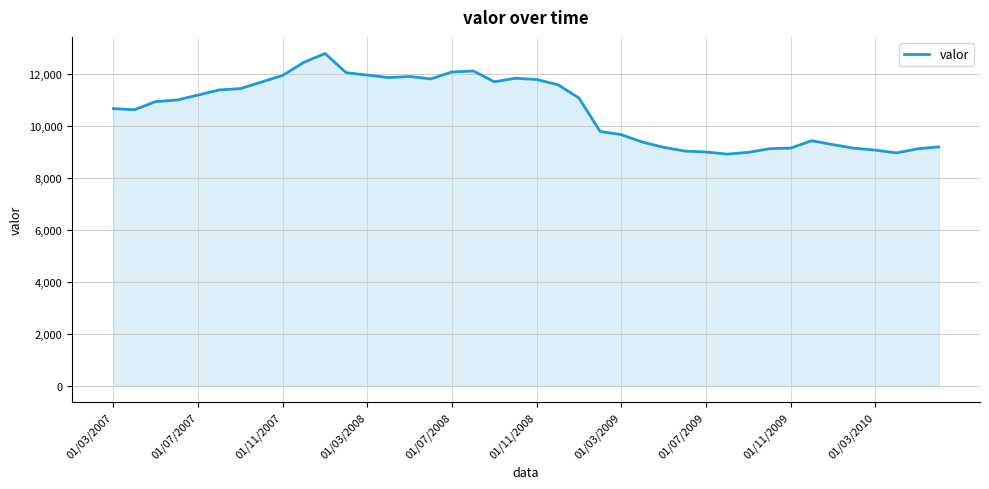

What is the average value?

10618